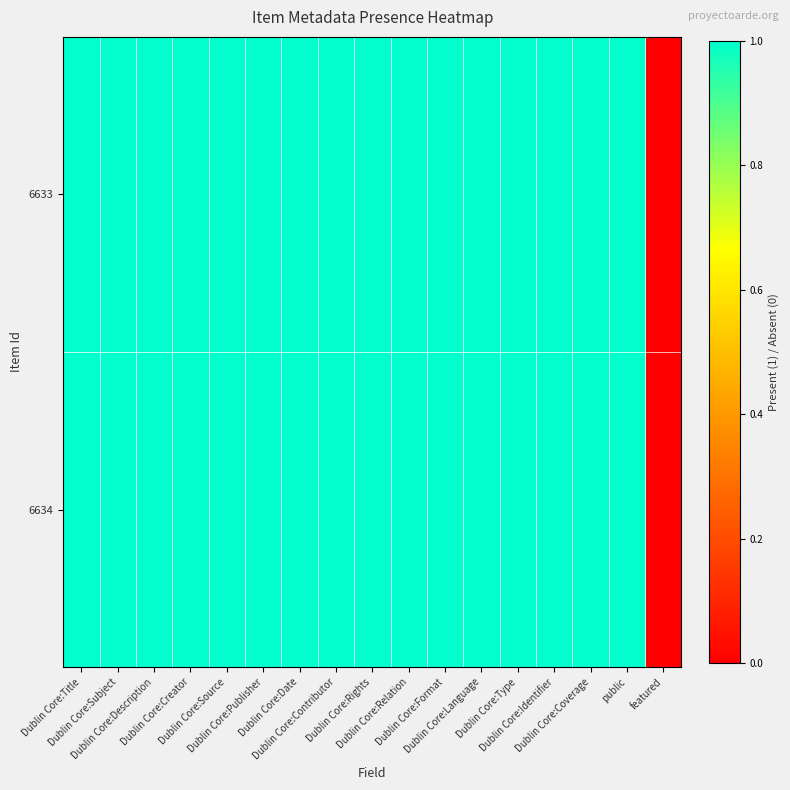

Reading right to left, transcribe all the data shown in this chart.

6633: featured=0	public=1	Dublin Core:Coverage=1	Dublin Core:Identifier=1	Dublin Core:Type=1	Dublin Core:Language=1	Dublin Core:Format=1	Dublin Core:Relation=1	Dublin Core:Rights=1	Dublin Core:Contributor=1	Dublin Core:Date=1	Dublin Core:Publisher=1	Dublin Core:Source=1	Dublin Core:Creator=1	Dublin Core:Description=1	Dublin Core:Subject=1	Dublin Core:Title=1
6634: featured=0	public=1	Dublin Core:Coverage=1	Dublin Core:Identifier=1	Dublin Core:Type=1	Dublin Core:Language=1	Dublin Core:Format=1	Dublin Core:Relation=1	Dublin Core:Rights=1	Dublin Core:Contributor=1	Dublin Core:Date=1	Dublin Core:Publisher=1	Dublin Core:Source=1	Dublin Core:Creator=1	Dublin Core:Description=1	Dublin Core:Subject=1	Dublin Core:Title=1